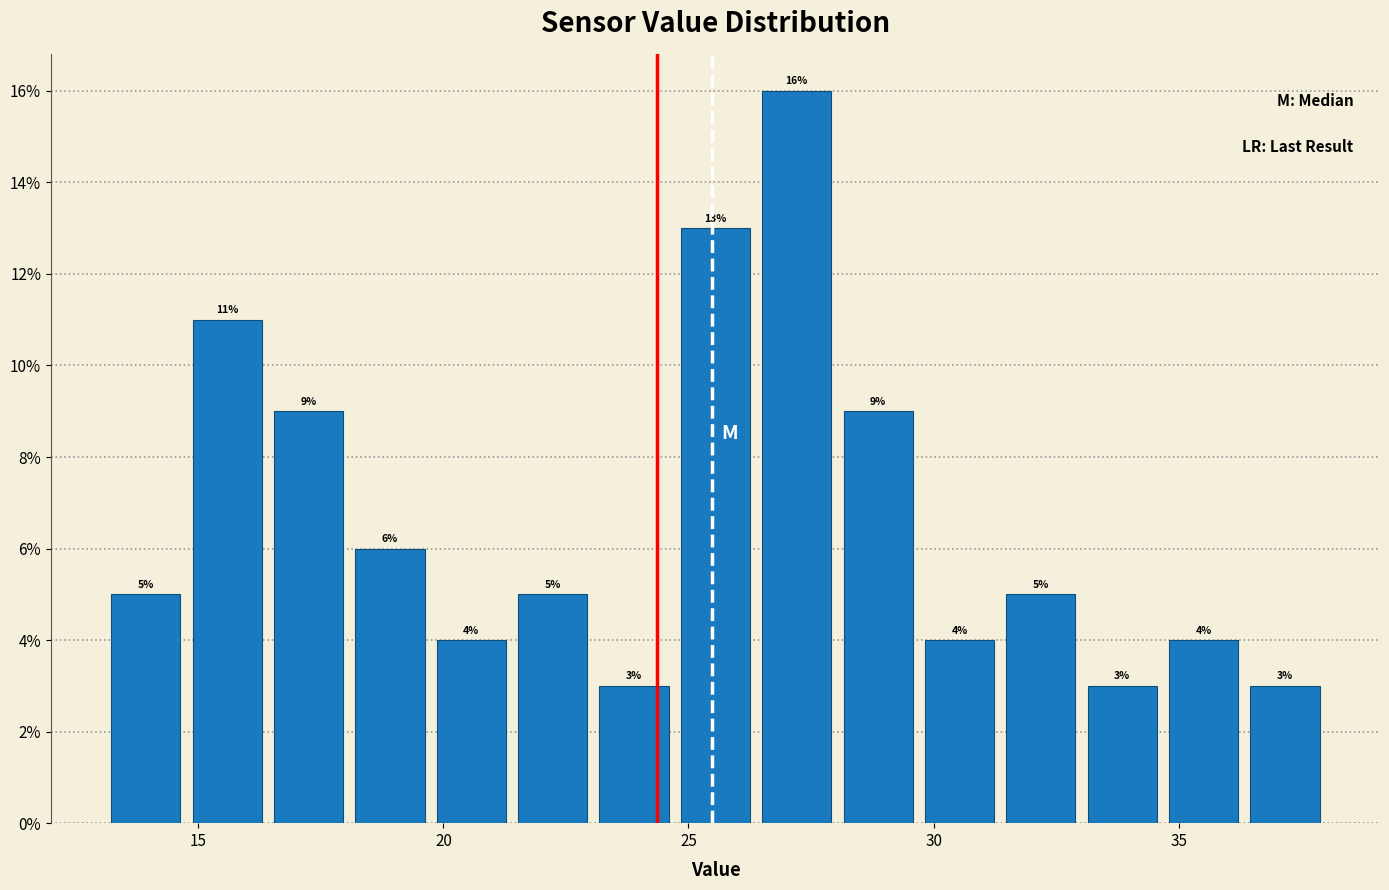

Read against the x-axis, roughly where is the centre of the tallest bar?

27.0